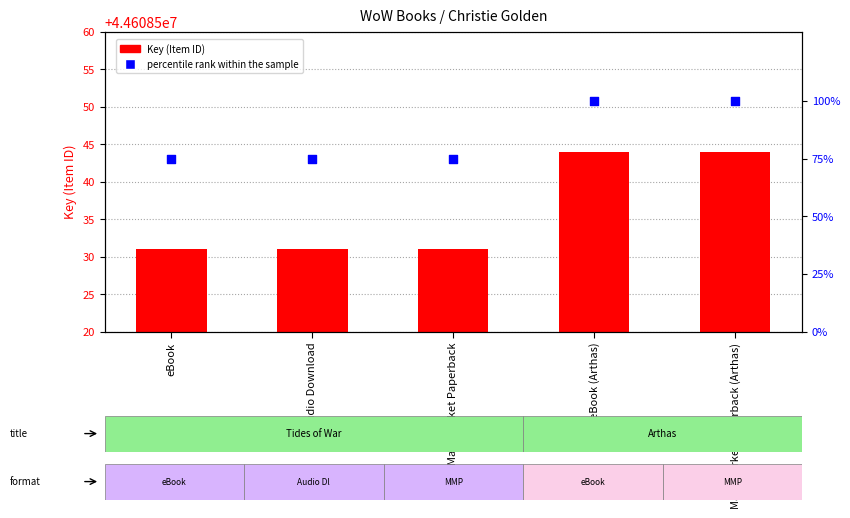

Is the value of percentile rank within the sample at Mass Market Paperback (Arthas) greater than the value of Key (Item ID) at Mass Market Paperback?

No